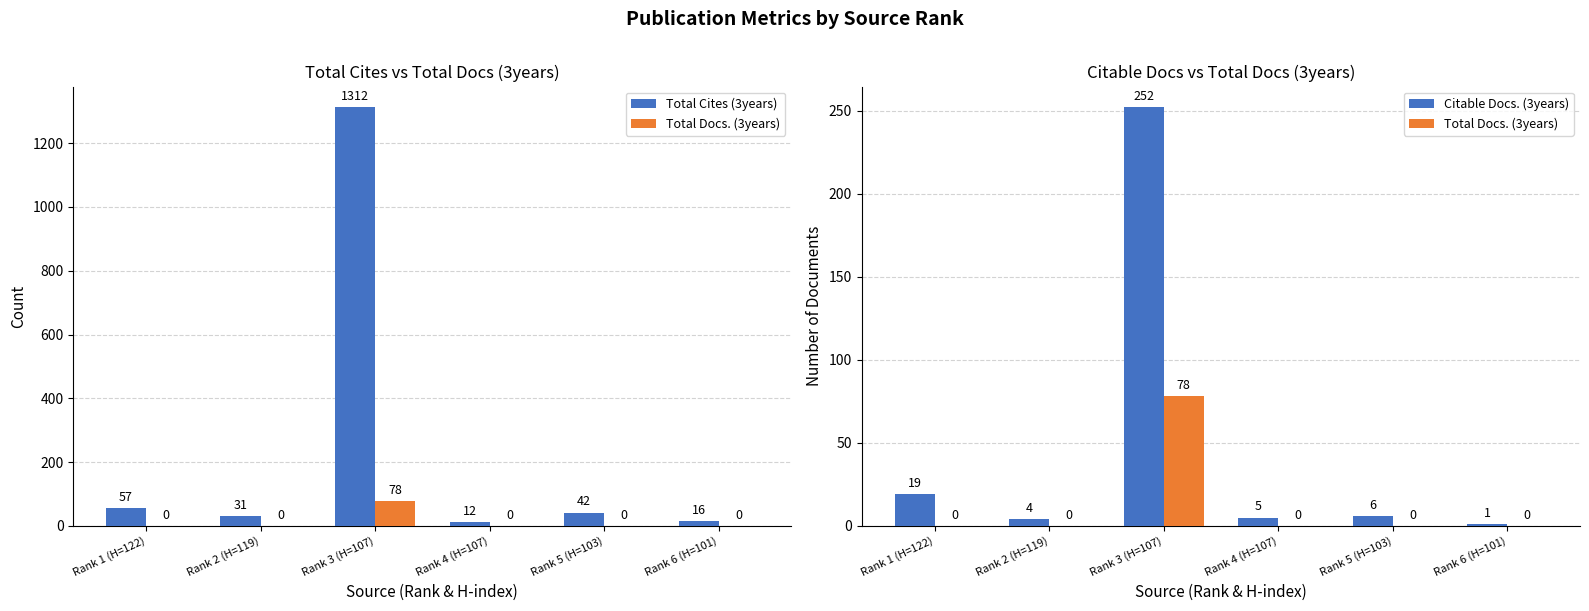

Rank the series at Rank 6 (H=101) from highest to lowest value.

Total Cites (3years), Citable Docs. (3years), Total Docs. (3years)